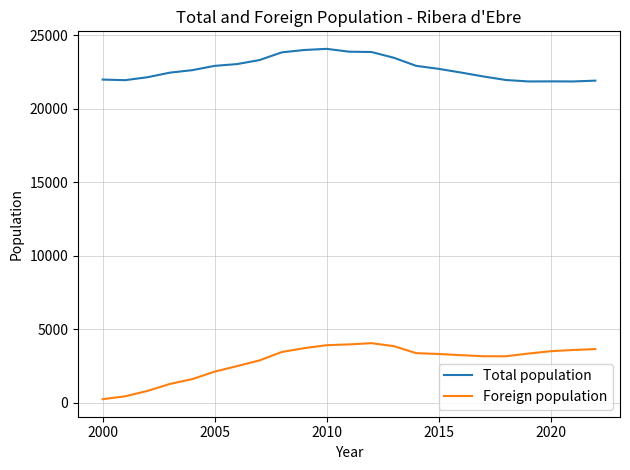

Which series has the largest total across all categories?

Total population